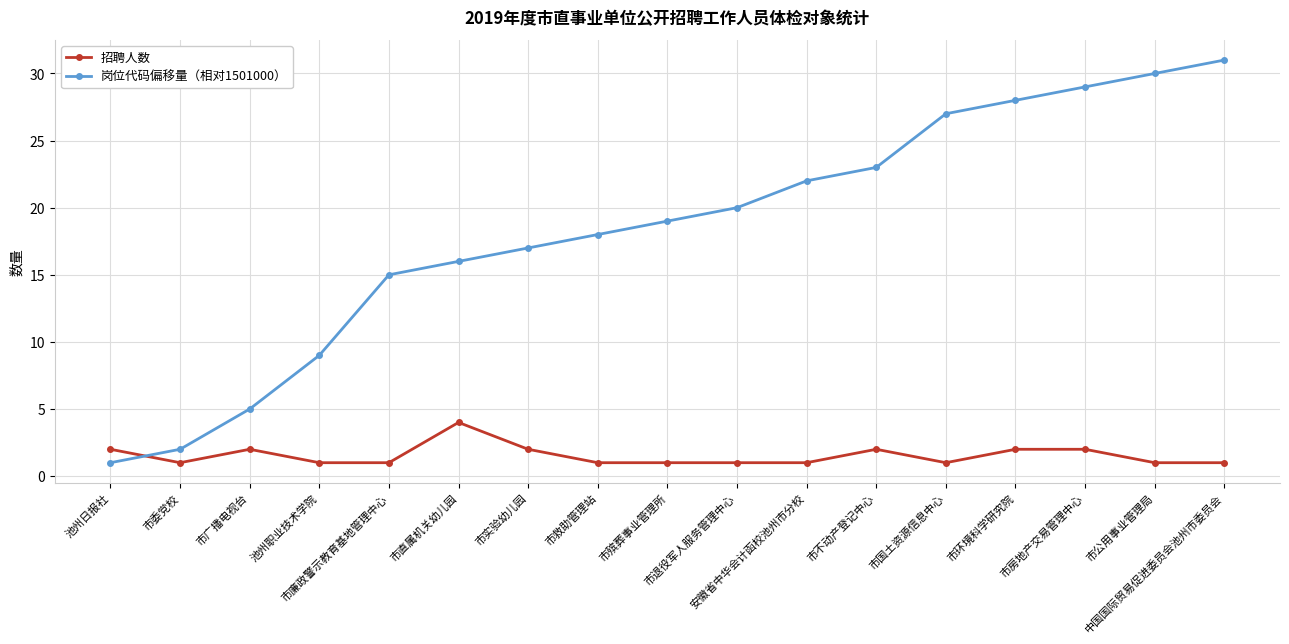

True or false: 岗位代码偏移量（相对1501000） has more than 0 points higher than both neighbors.

False